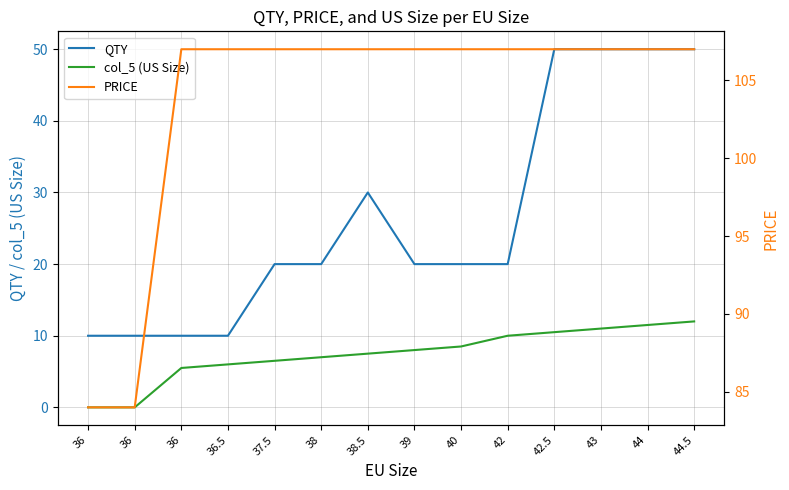

What is the value of the QTY point at the 9th from the left?

20.0